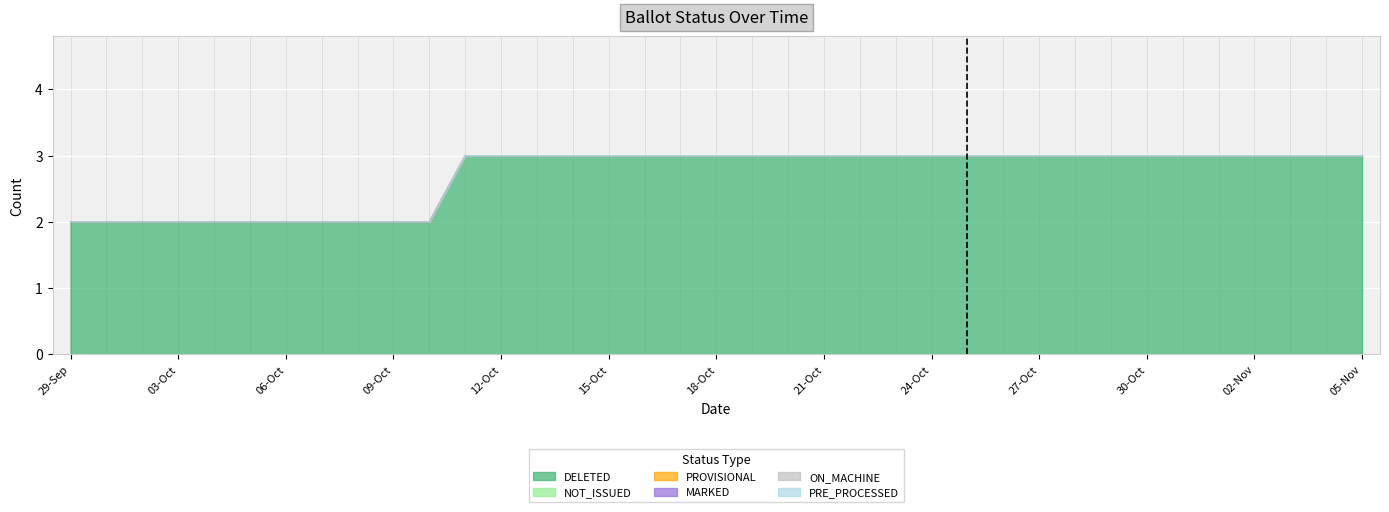

What position from the left is 05-Nov?

37